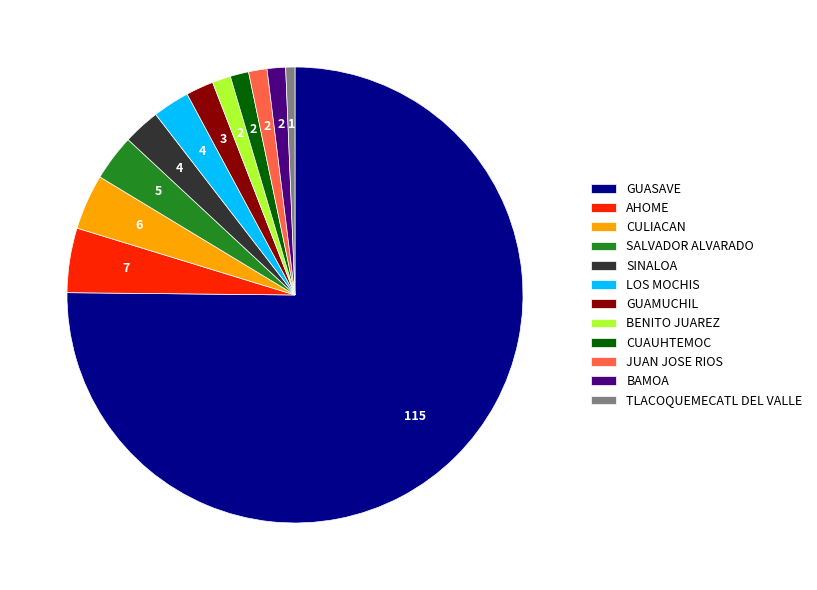

Which has a higher value, AHOME or CUAUHTEMOC?

AHOME